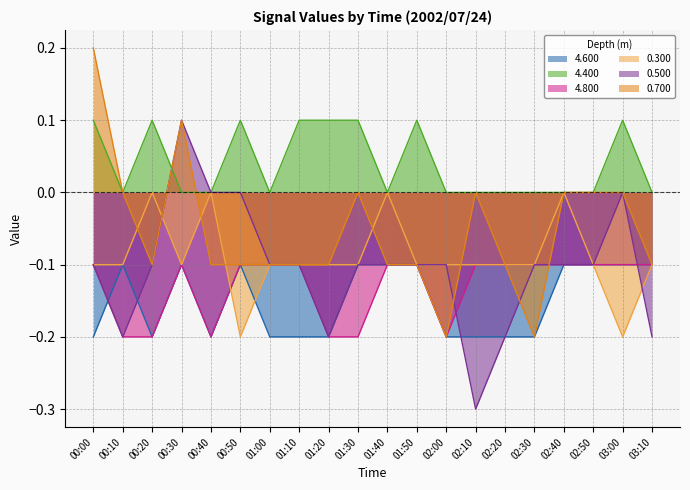

How many lines are shown in the chart?

6